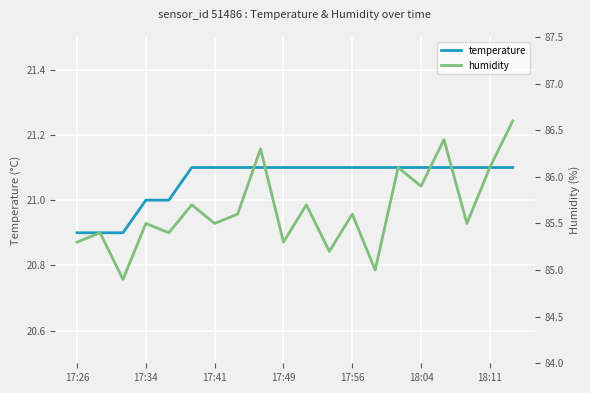

Rank the series by their average value, from lowest to highest.

temperature, humidity